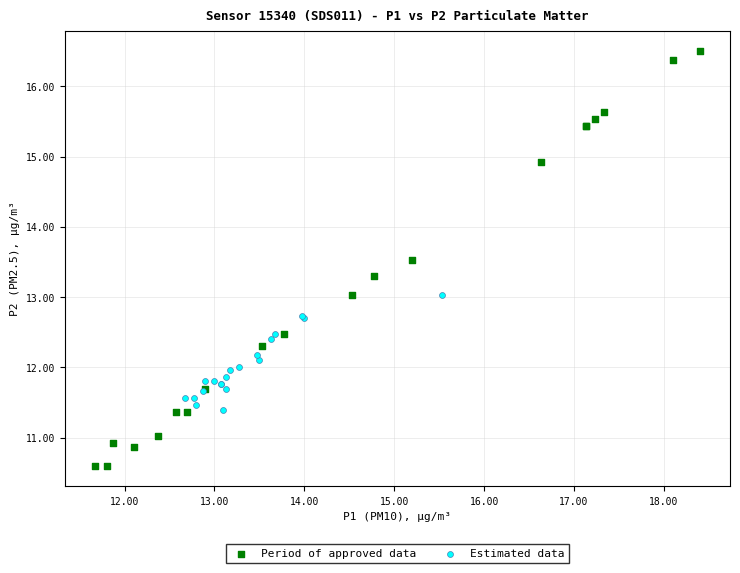

Which series contains the highest Y value?

Period of approved data